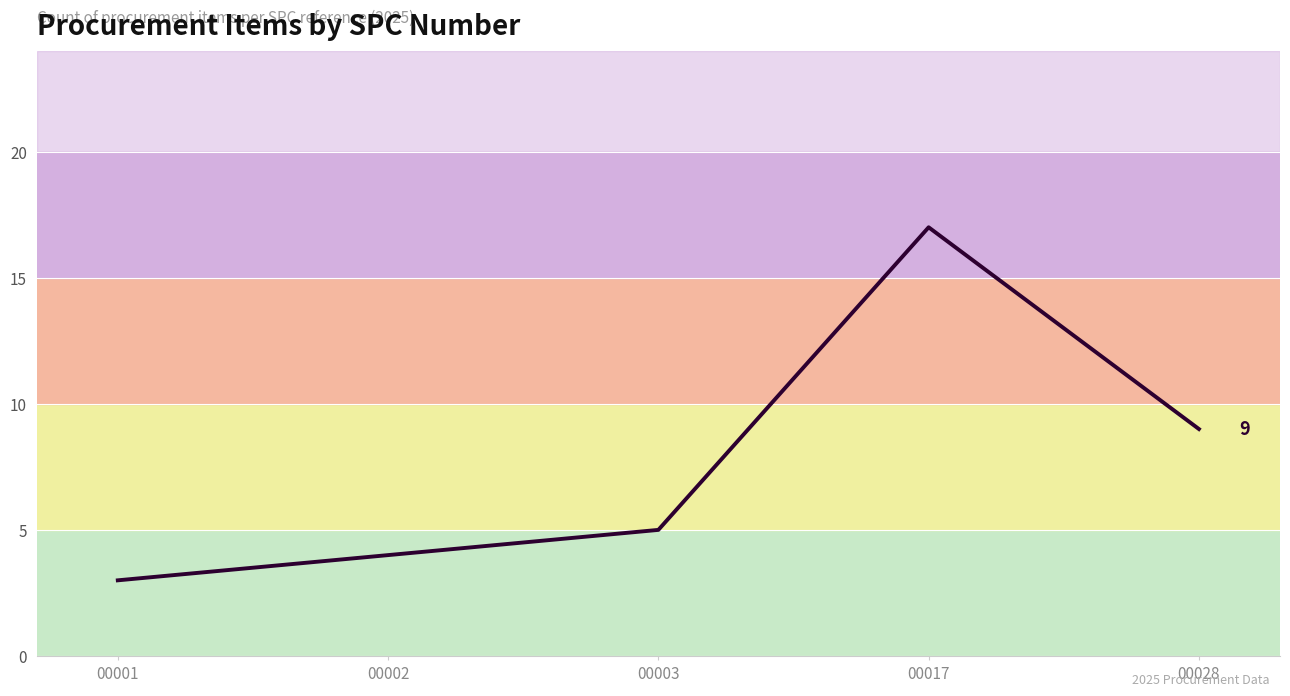

Read the value at 00017, to the nearest 10.

20